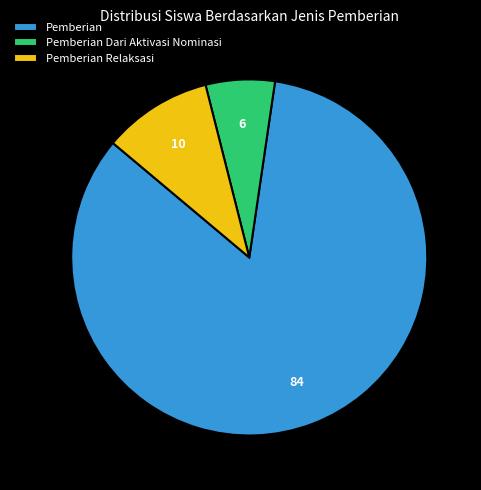

Is it true that Pemberian is 84% of the pie?

True